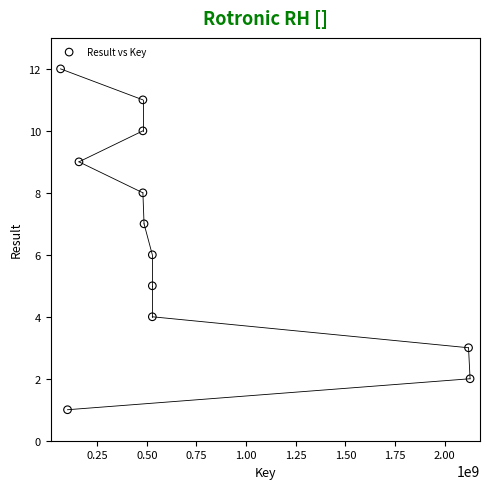

What is the range of X values (max minus min)?

2062317348